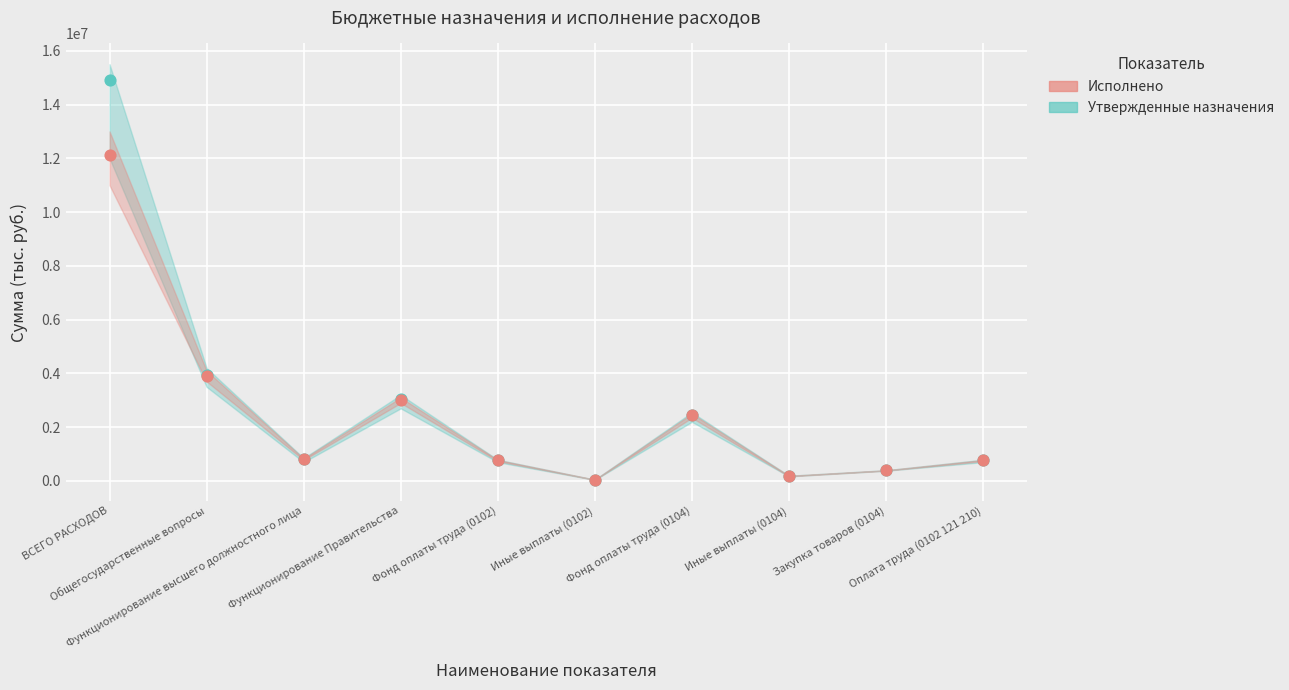

Which series reaches the minimum Y coordinate?

Исполнено